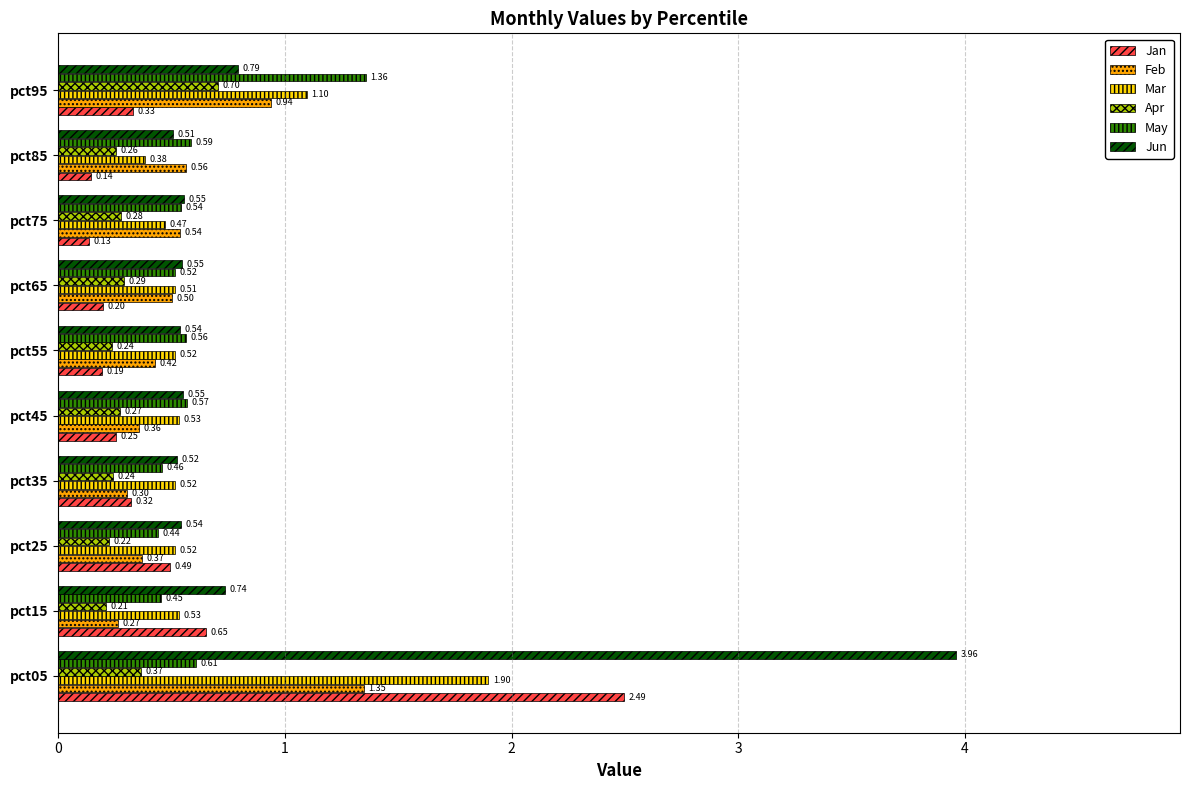

List the series in order of their peak value, lowest first.

Apr, Feb, May, Mar, Jan, Jun